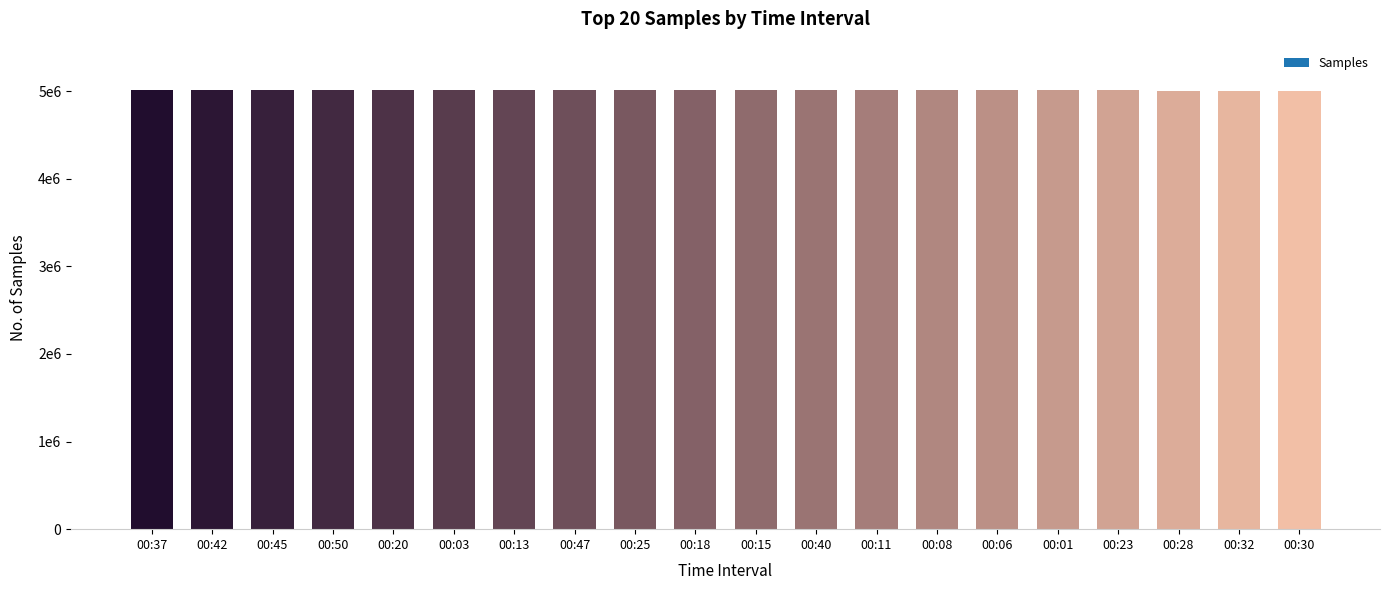

True or false: the data shows 7482332 at 00:45.

False